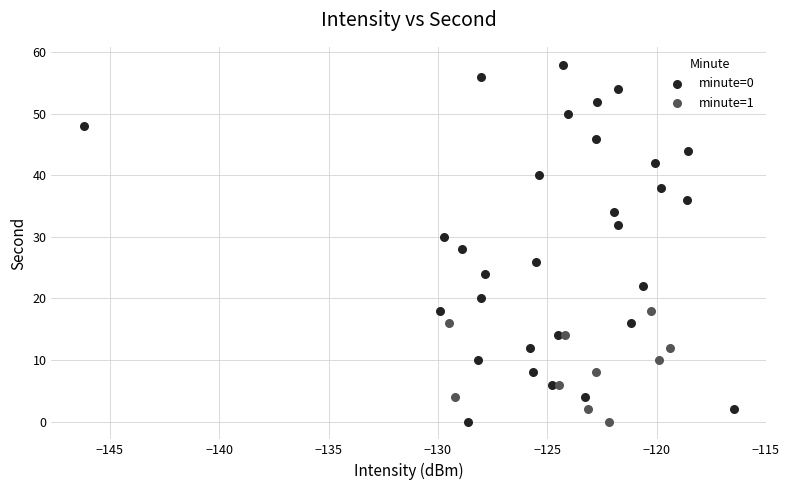

Which series has the largest Y range (max minus min)?

minute=0